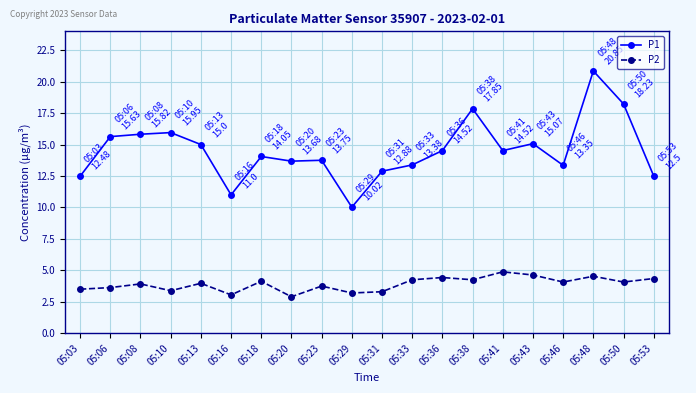

What is the maximum value shown in the chart?

20.9